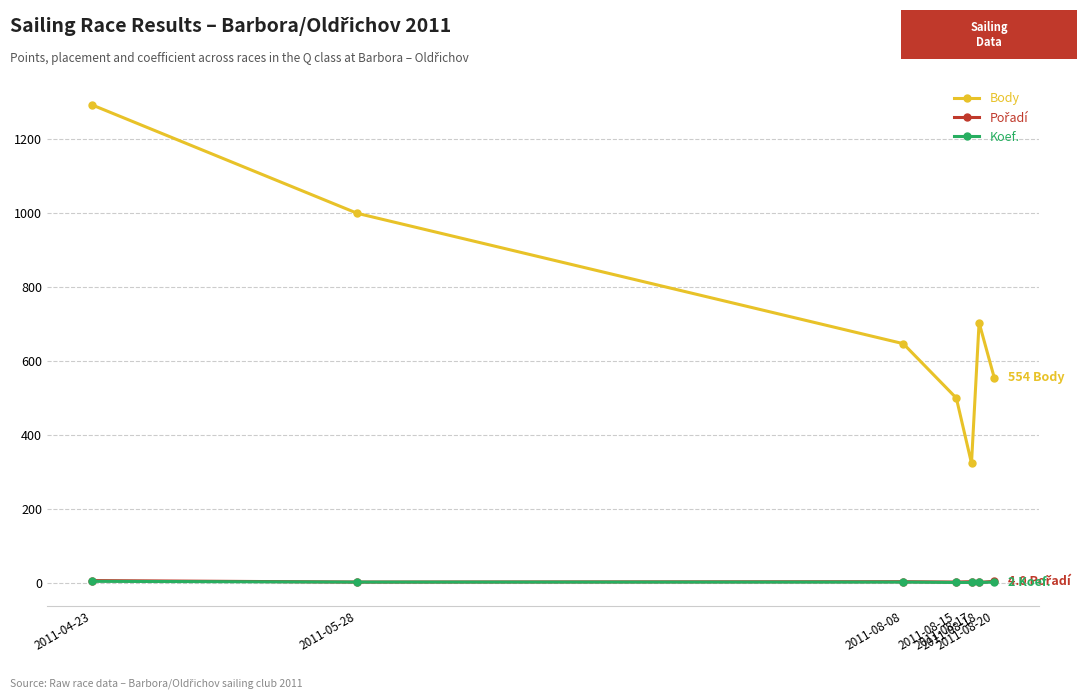

The value of Body at 2011-08-20 is 182. True or false?

False